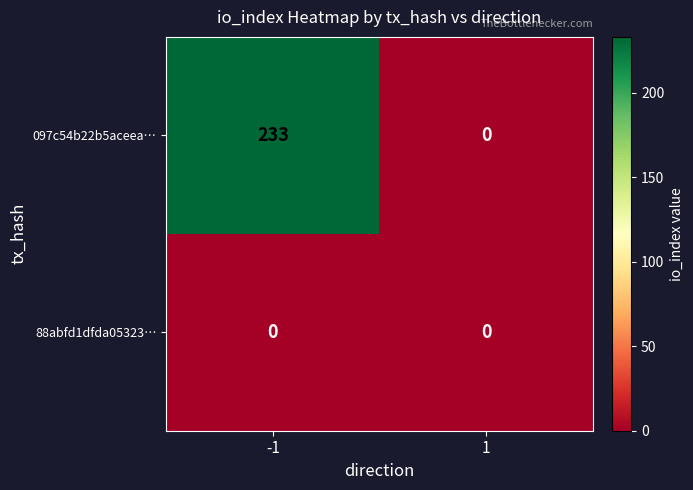

Reading left to right, transcribe all the data shown in this chart.

097c54b22b5aceea…: 233	0
88abfd1dfda05323…: 0	0